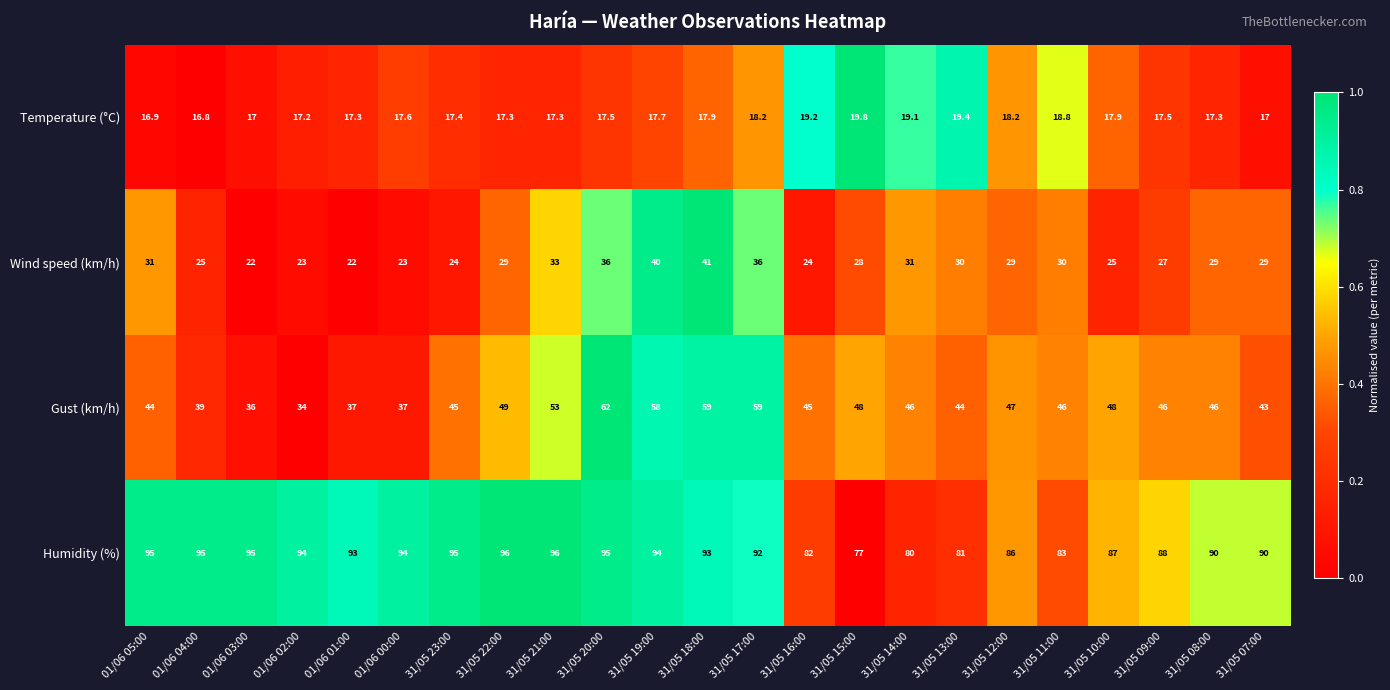

The value of Temperature (°C) at 31/05 16:00 is 30.1. True or false?

False